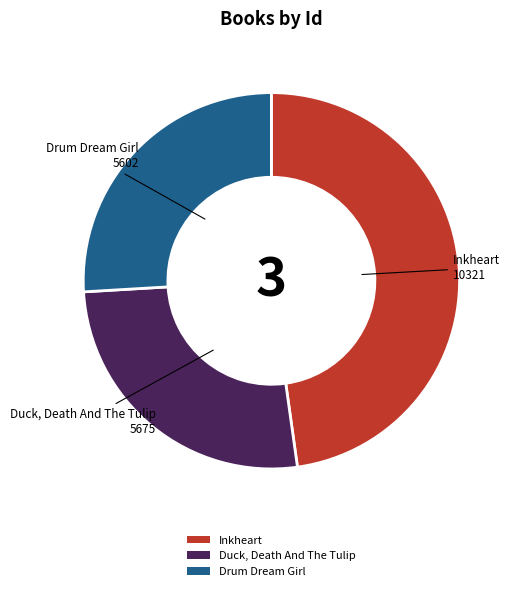

What is the largest slice in the pie chart?

Inkheart